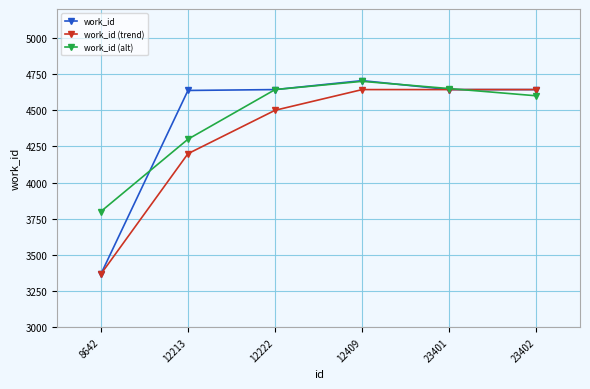

What is the sum of the work_id (alt) values at 8642 and 12222?

8443